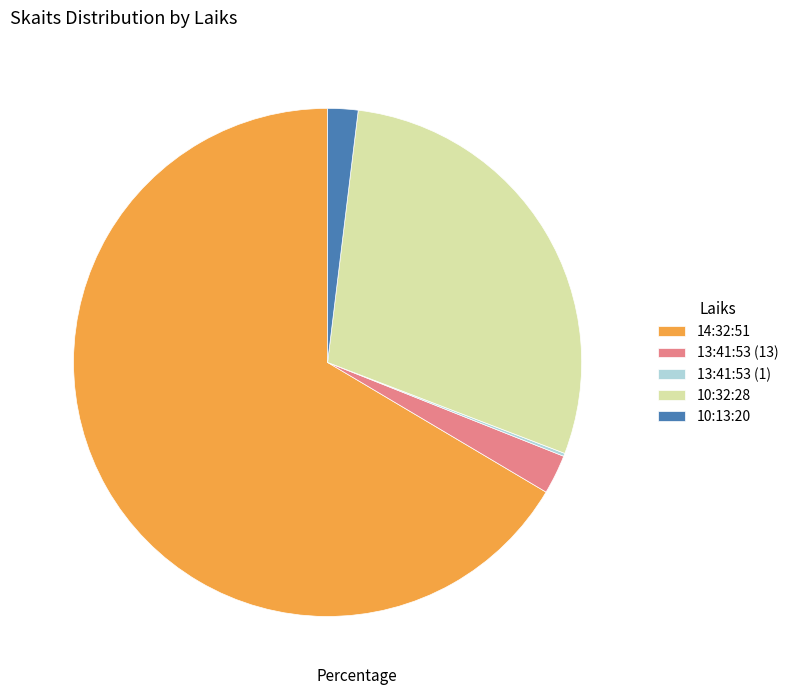

True or false: 10:13:20 accounts for 2% of the total.

True